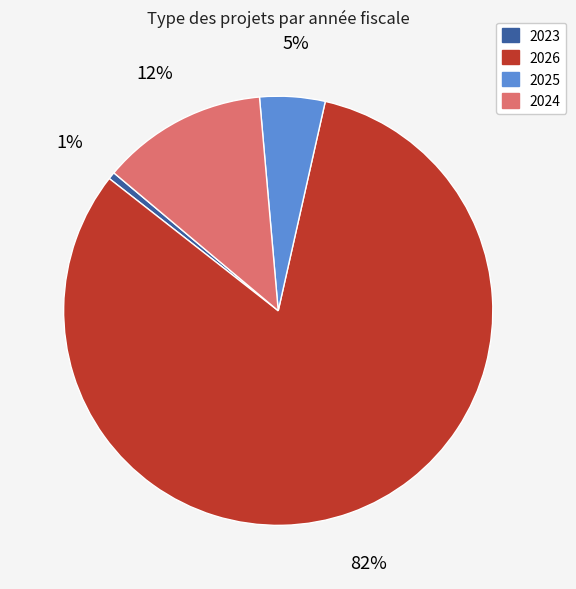

Count the number of slices in the pie.

4